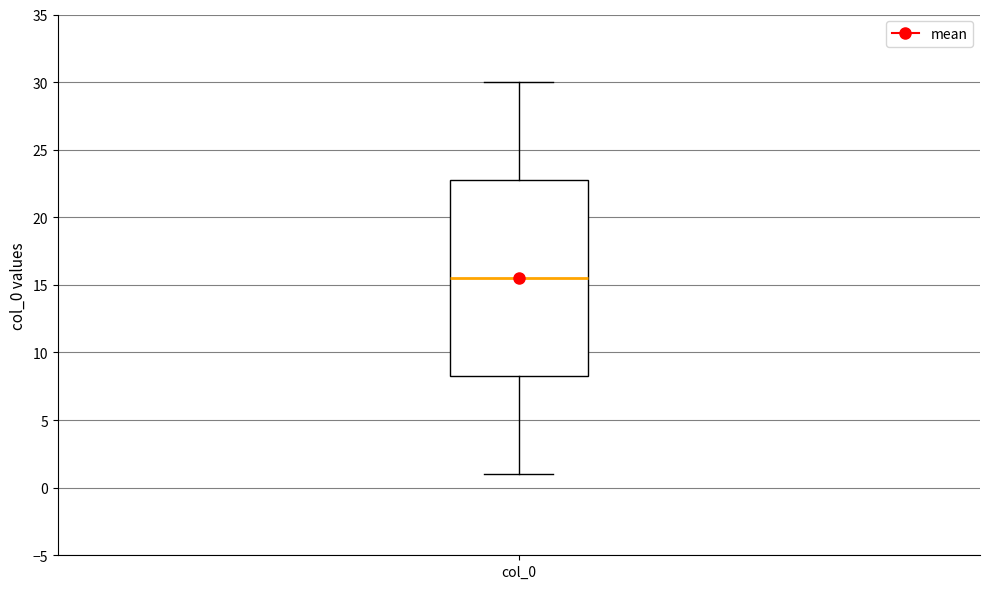

Where is the lower edge of the box for col_0 on the y-axis? The values are not printed on the chart, so give them approximately, as read against the axis.

8.5